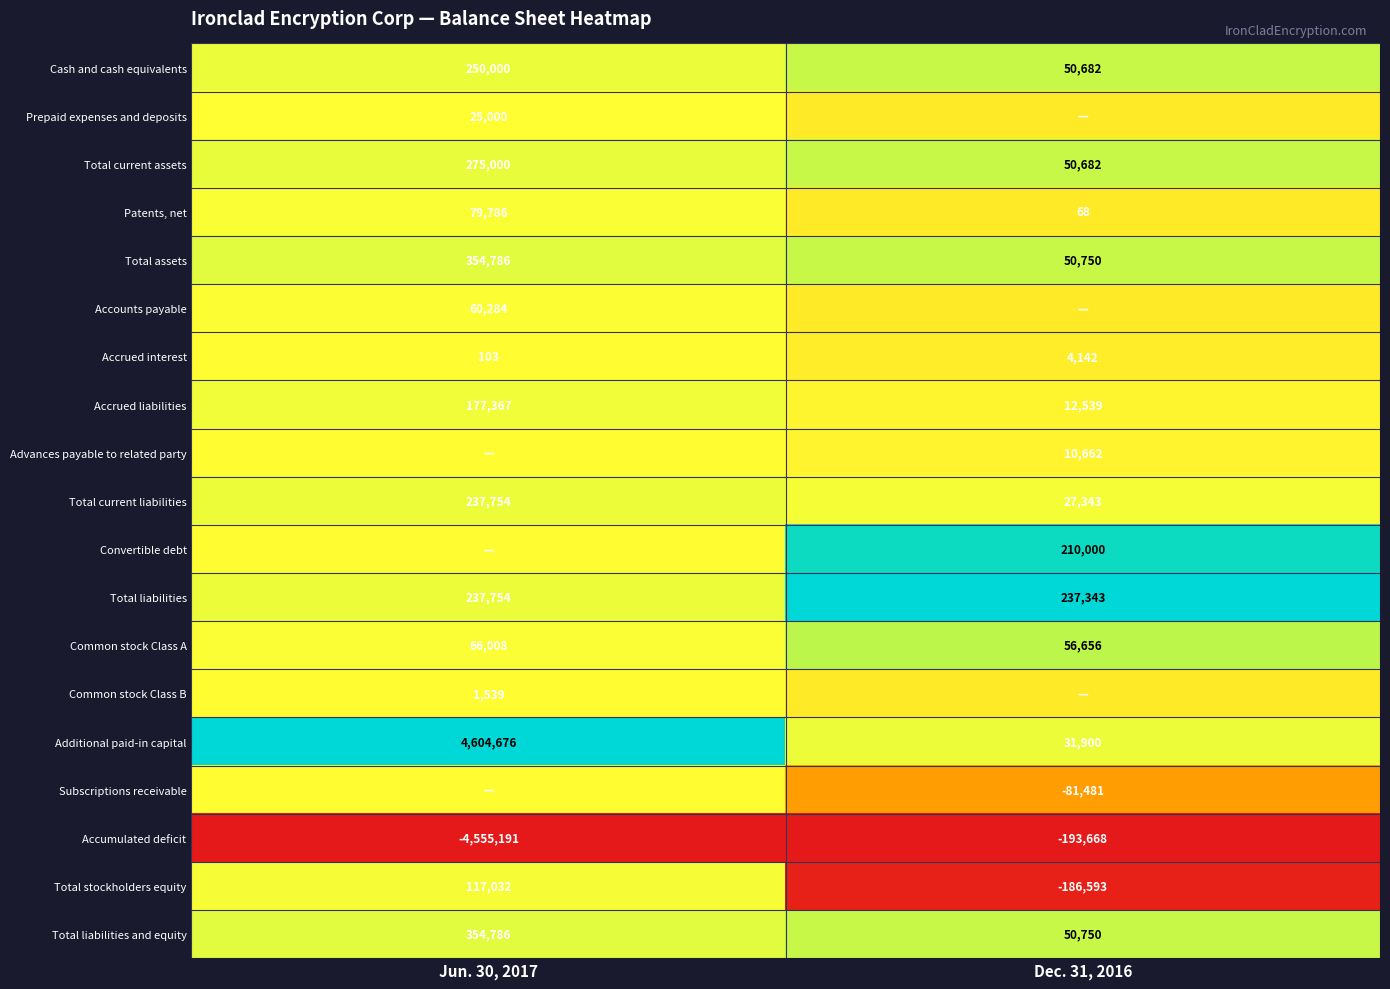

Is the value of Total liabilities and equity at Jun. 30, 2017 greater than the value of Total current liabilities at Jun. 30, 2017?

Yes